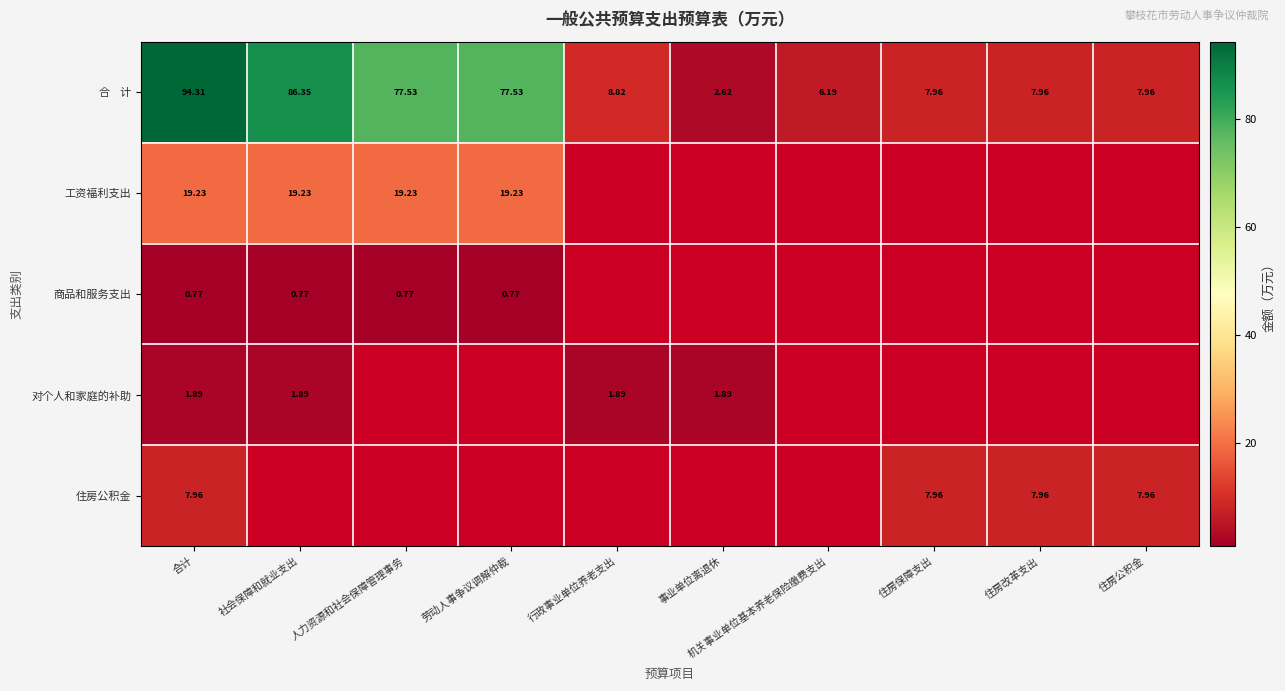

Is the value of 住房公积金 at 合计 greater than the value of 对个人和家庭的补助 at 事业单位离退休?

Yes